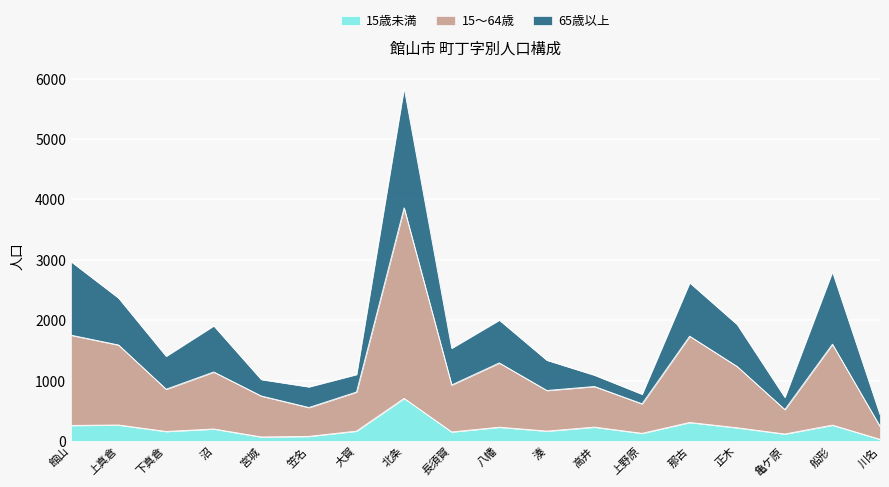

What position from the left is 船形?

17